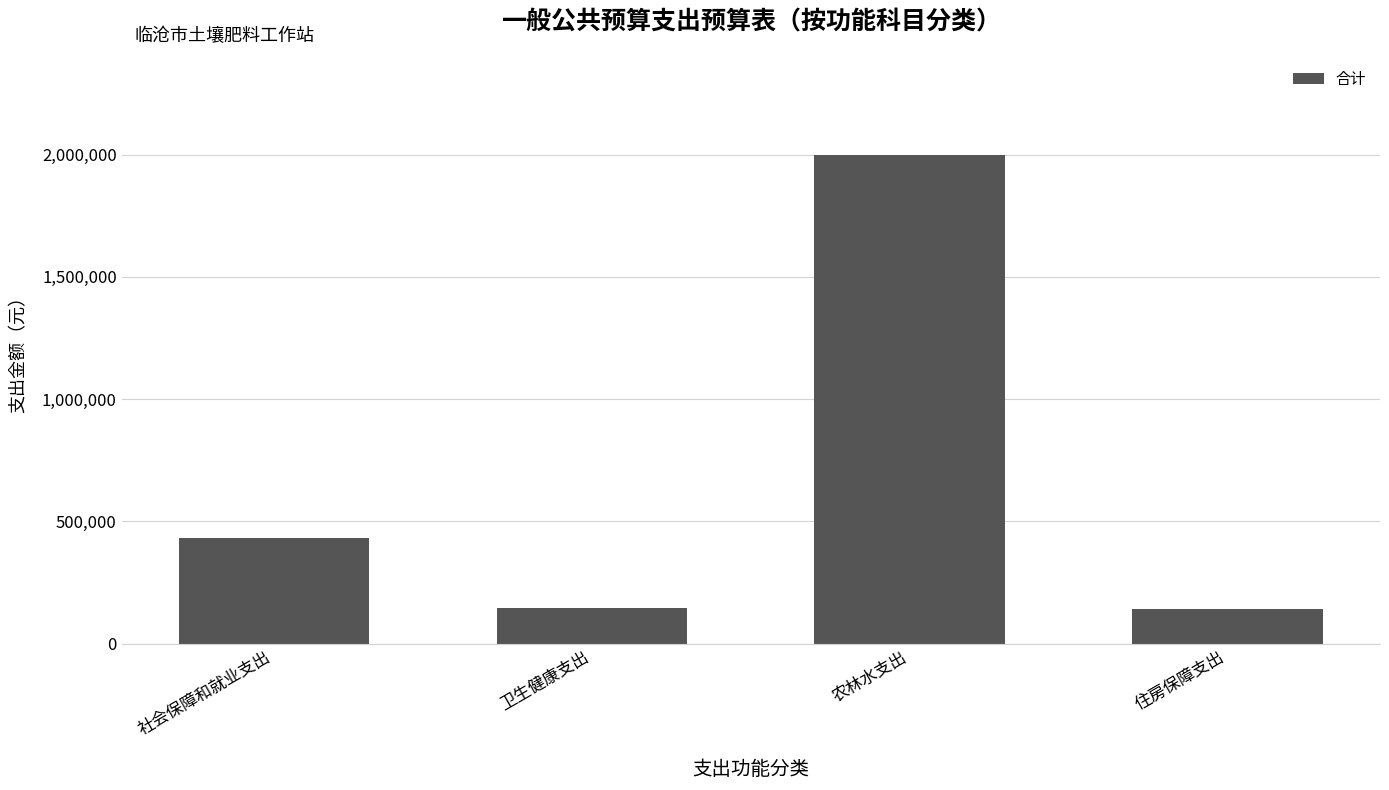

The chart shows a value of 236749.0 at 卫生健康支出. True or false?

False